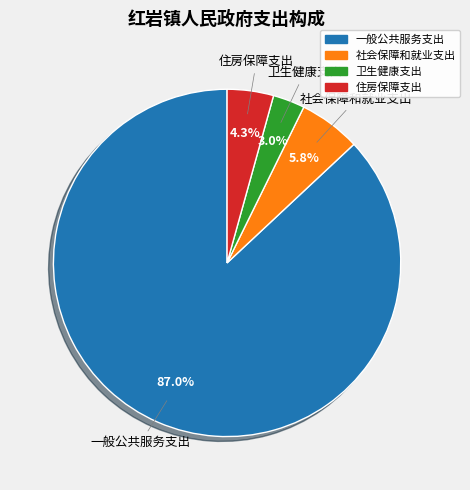

How many slices are in this pie chart?

4